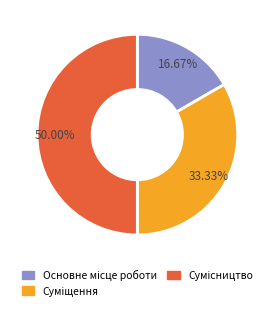

To the nearest percent, what is the difference between the Основне місце роботи and Суміщення slice percentages?

17%